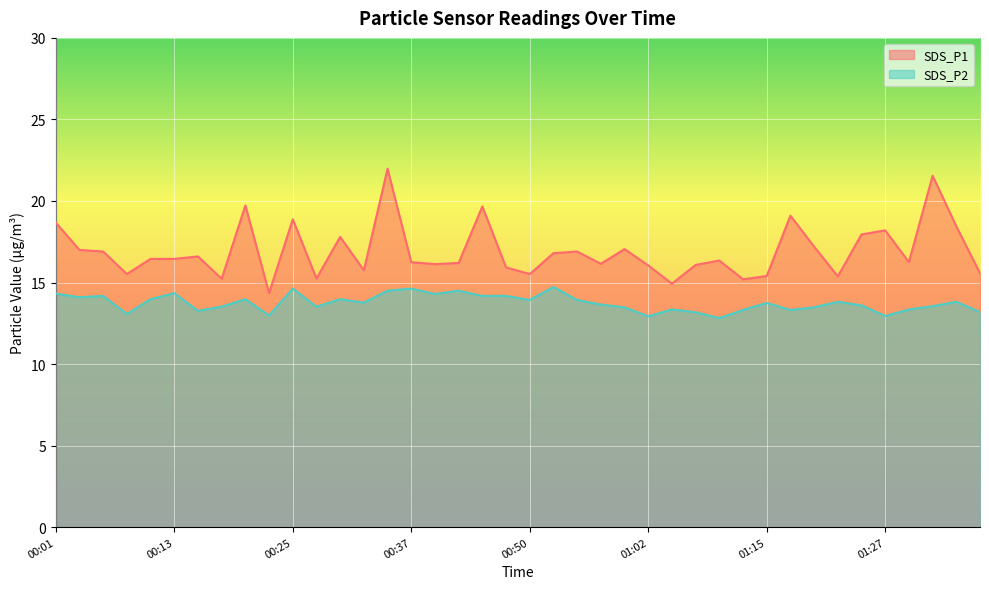

Read the SDS_P1 value at 00:40.

16.1